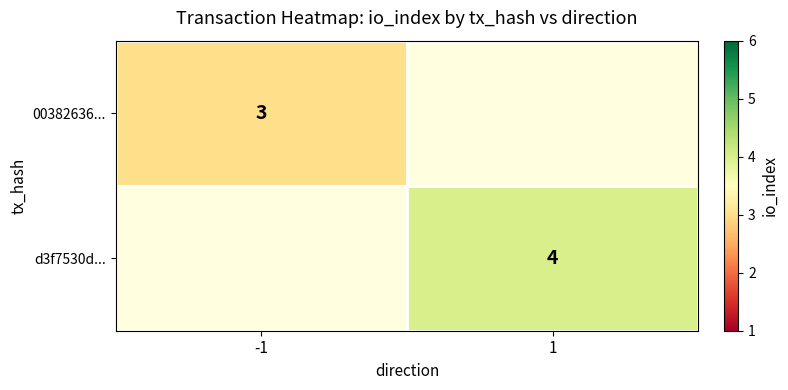

Count the number of data series in this chart.

2